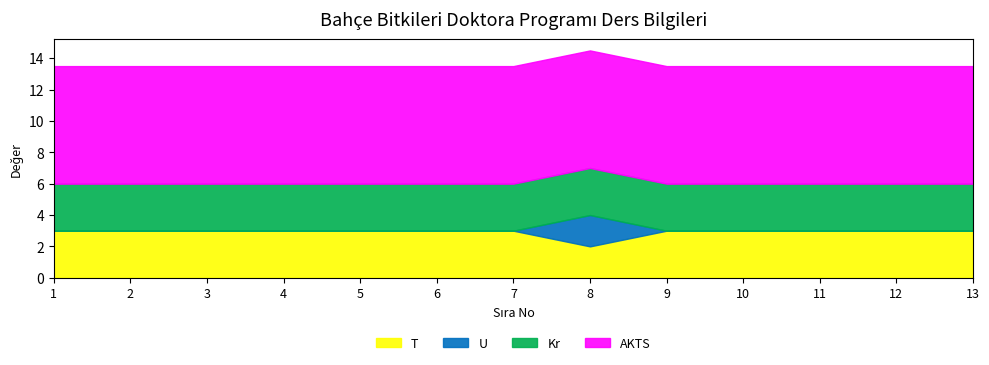

What is the minimum value for AKTS?

7.5